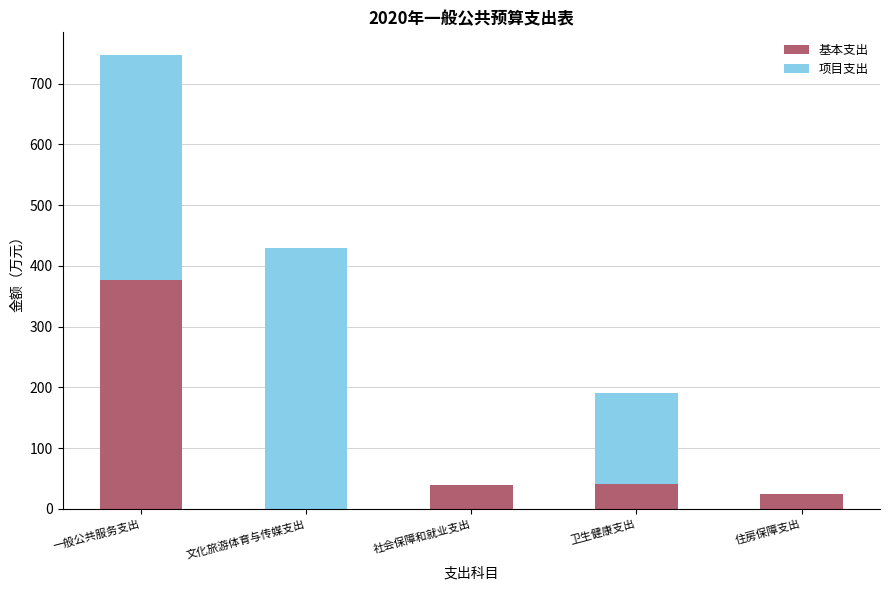

At which category is the sum across all series the highest?

一般公共服务支出